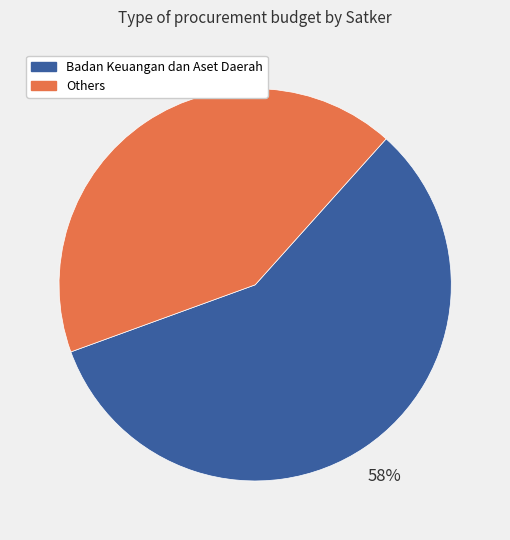

To the nearest percent, what is the difference between the largest and smallest slice percentages?

16%